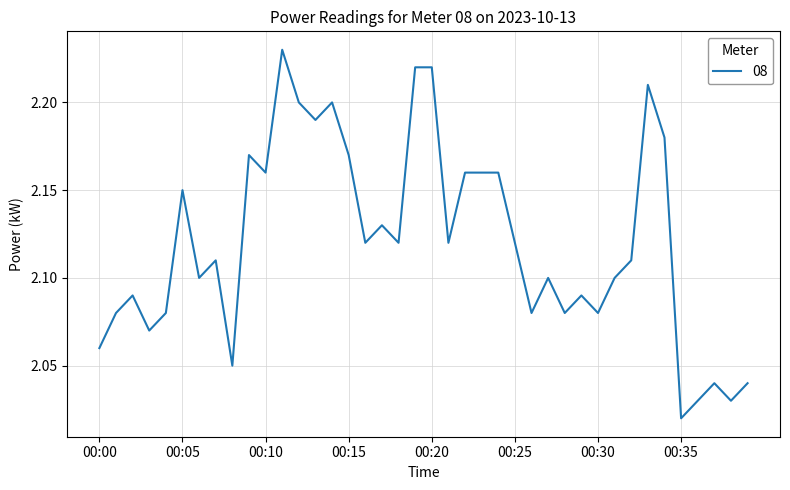

Count the number of categories in the chart.

40